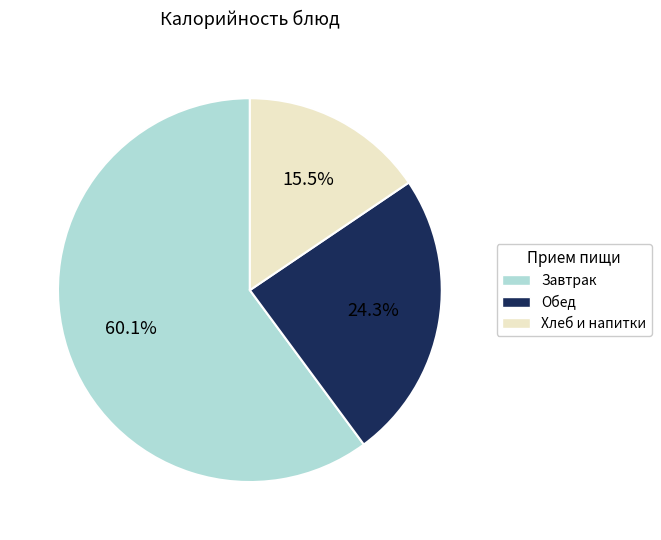

Is there a majority slice in this chart?

Yes